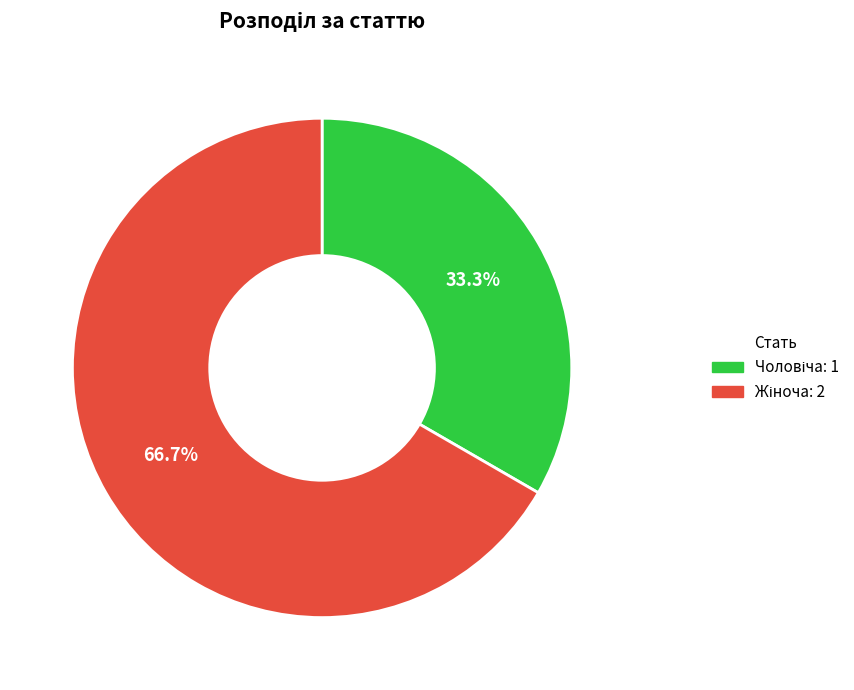

To the nearest percent, what is the difference between the largest and smallest slice percentages?

33%